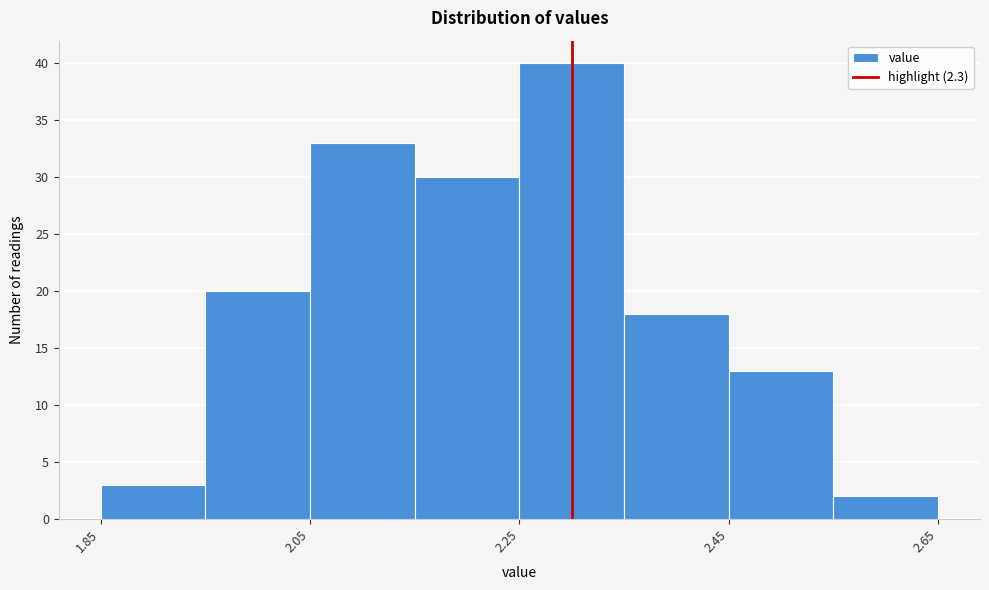

Reading left to right, transcribe this chart: for each bar, give the range it covers on the x-axis and its height. Neither the bar edges nor the heights are printed on the chart, so give them approximately, as read against the axes.

1.85 to 1.95: 3
1.95 to 2.05: 20
2.05 to 2.15: 33
2.15 to 2.25: 30
2.25 to 2.35: 40
2.35 to 2.45: 18
2.45 to 2.55: 13
2.55 to 2.65: 2